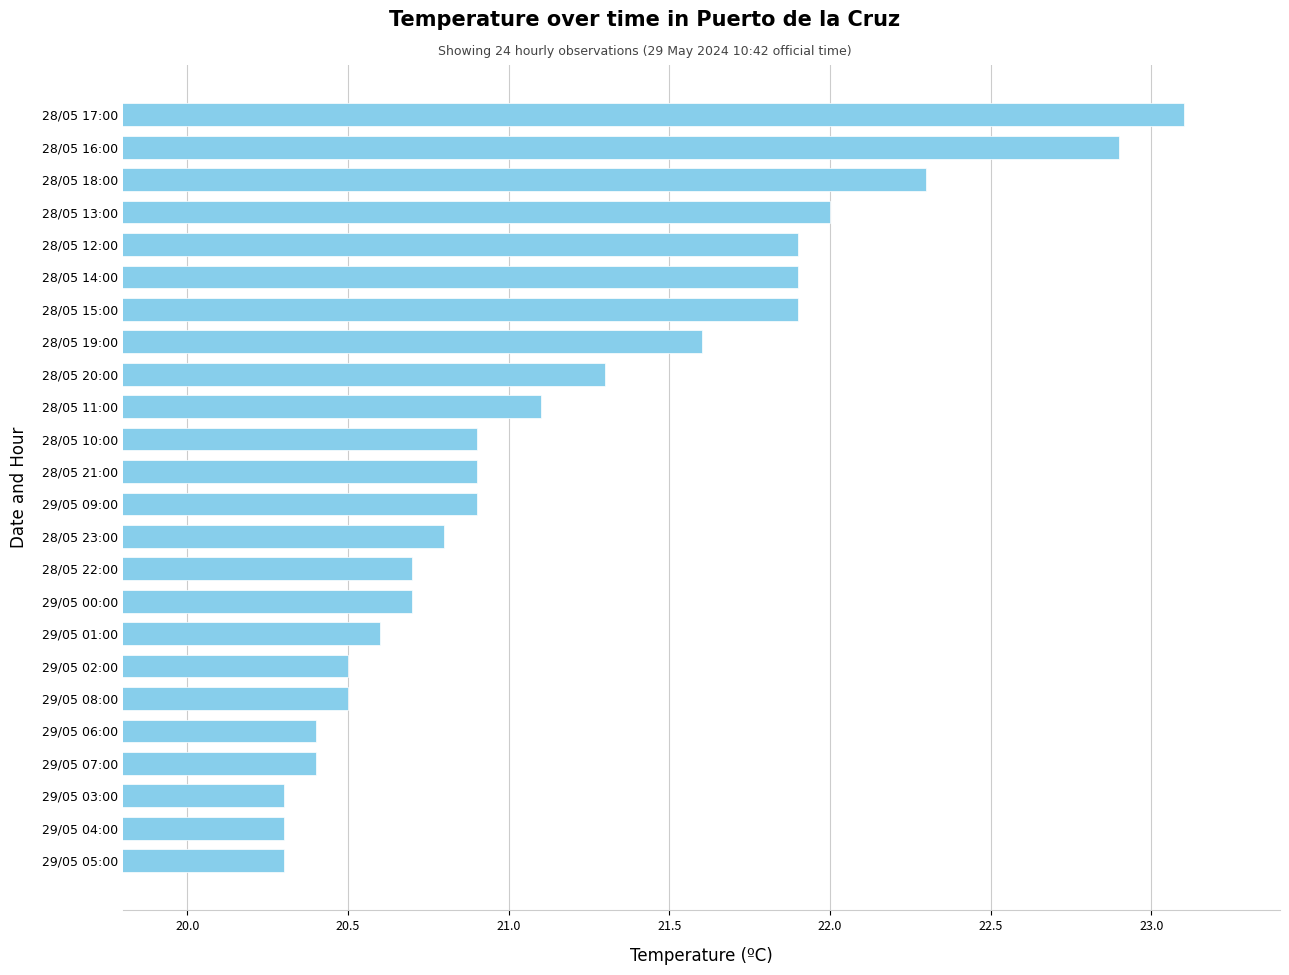

Which category has the highest value across all series?

28/05 17:00